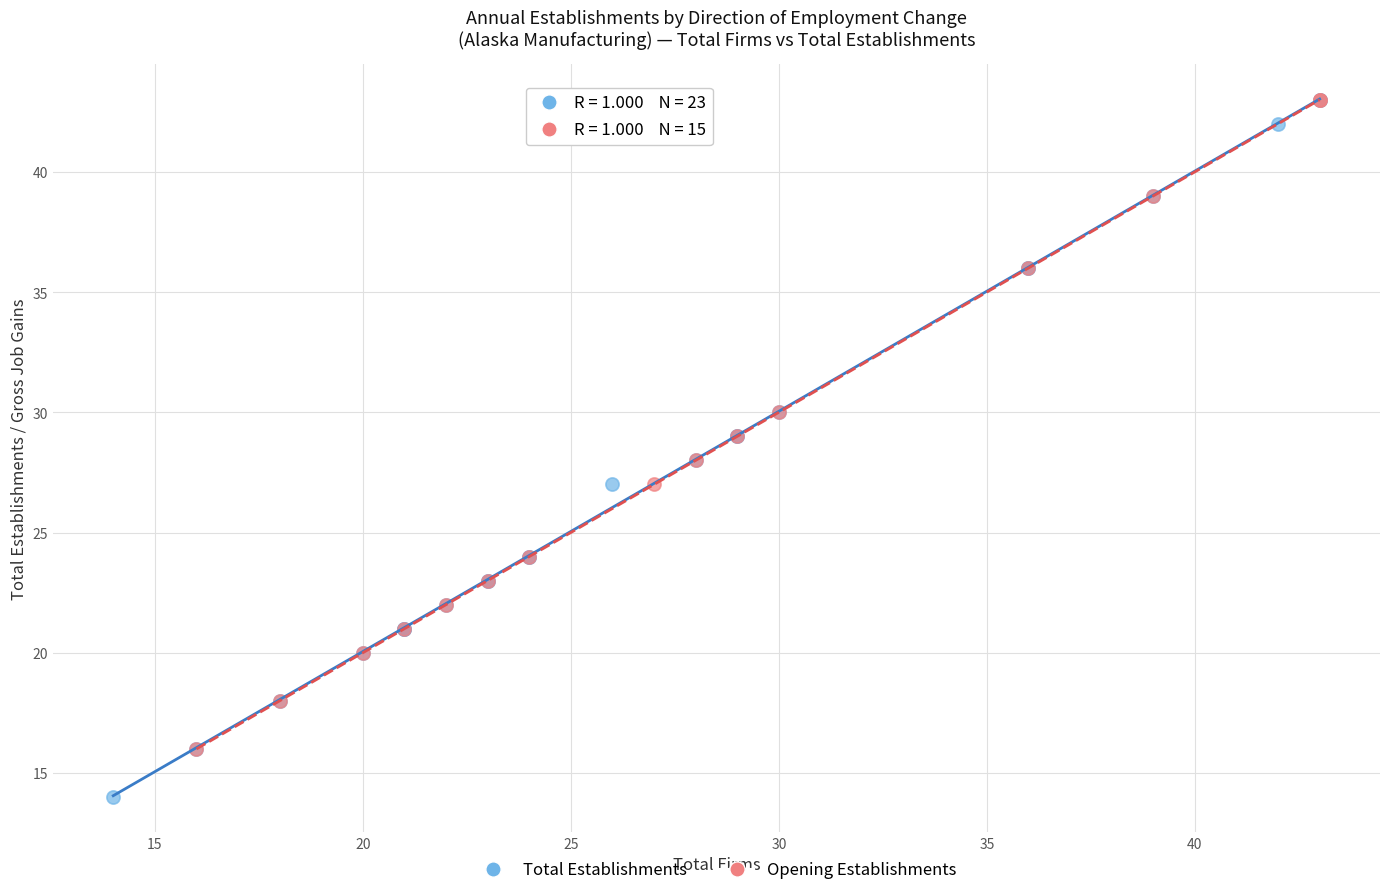

Which series contains the lowest Y value?

Total Establishments